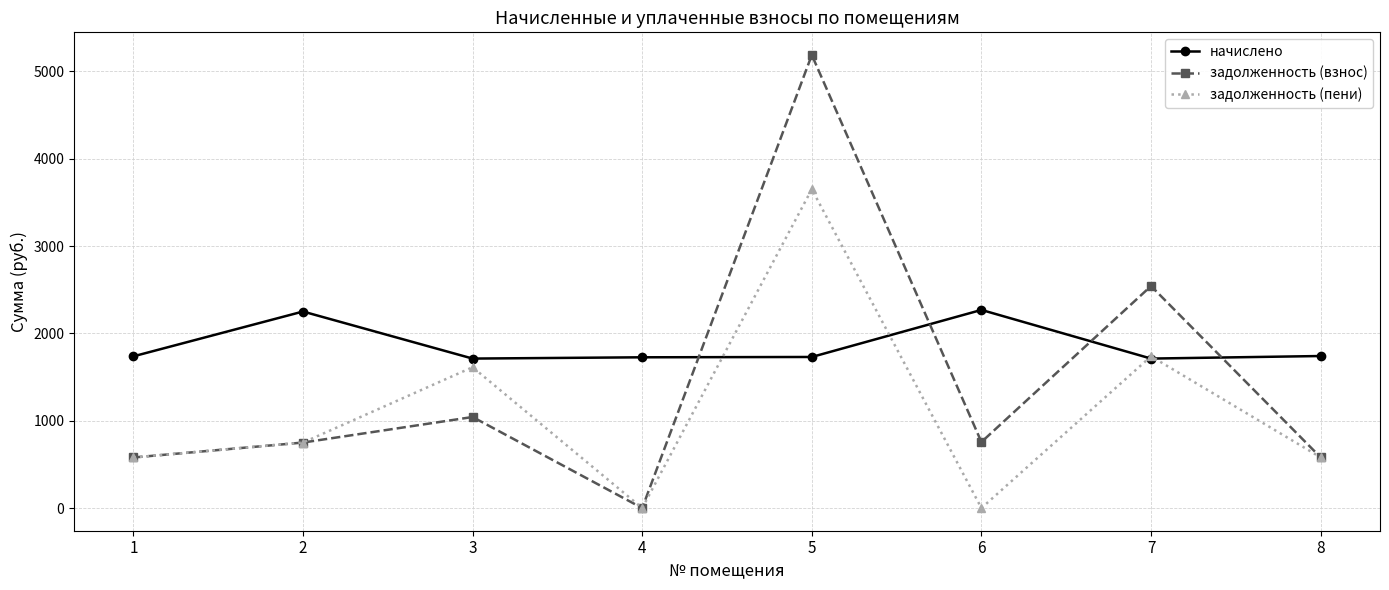

Rank the series by their average value, from lowest to highest.

задолженность (пени), задолженность (взнос), начислено